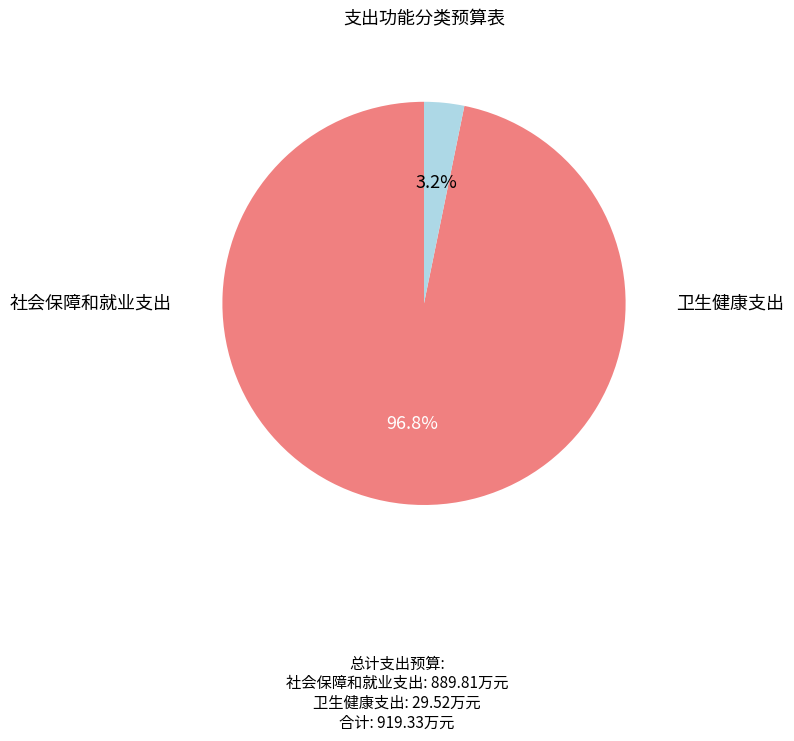

Does any single category account for the majority?

Yes